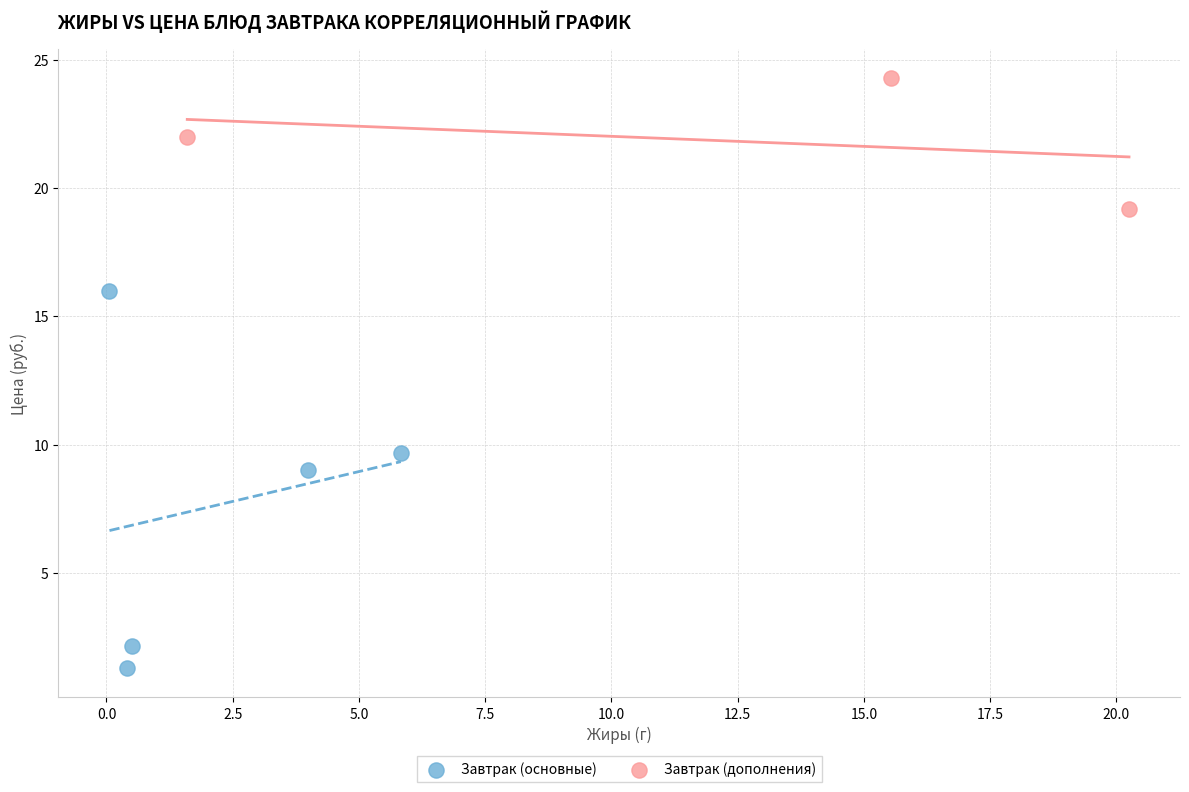

Which series contains the lowest Y value?

Завтрак (основные)